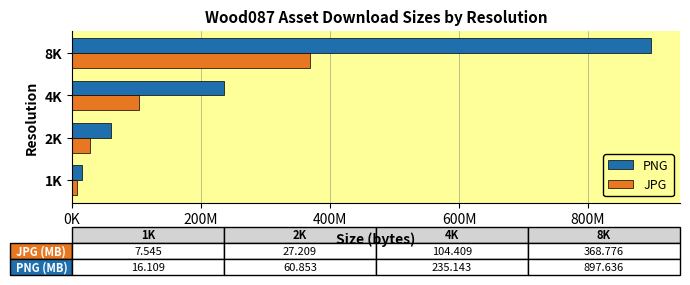

List the labels in order of PNG value, largest first.

8K, 4K, 2K, 1K